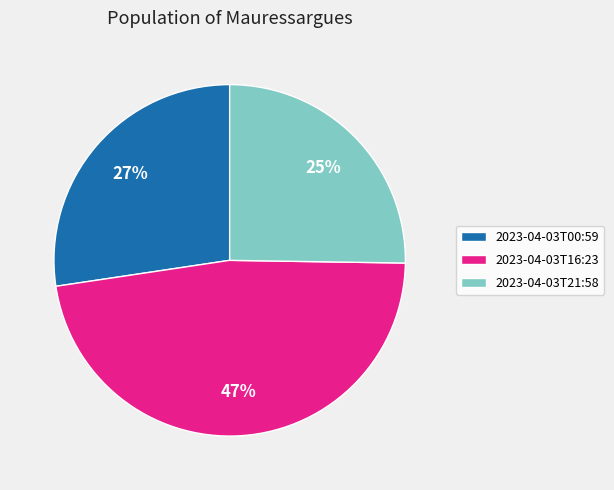

Is there any slice that represents more than half of the pie?

No